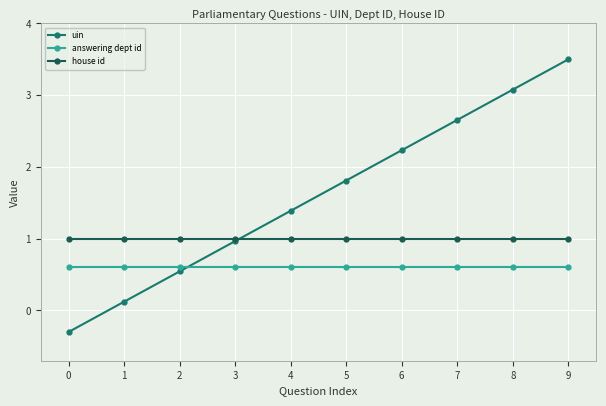

What is the difference between the maximum and minimum values in the uin series?

3.8